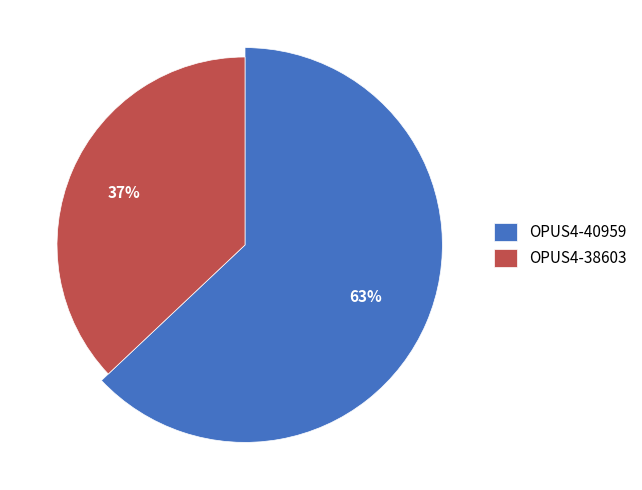

What is the total percentage of OPUS4-38603 and OPUS4-40959?

100.0%